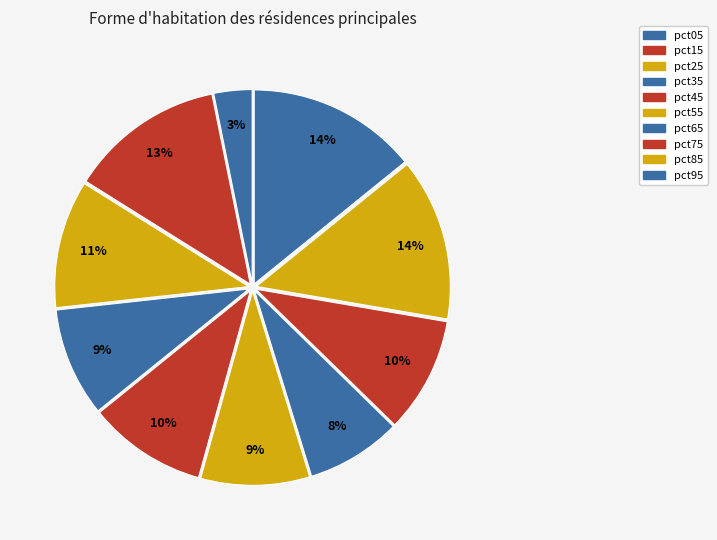

Is it true that pct55 is 9% of the pie?

True